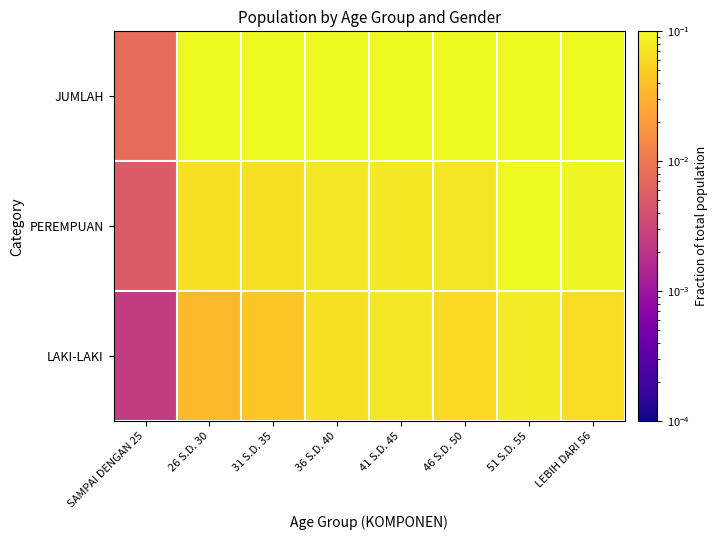

Which label corresponds to the smallest value in the chart?

SAMPAI DENGAN 25